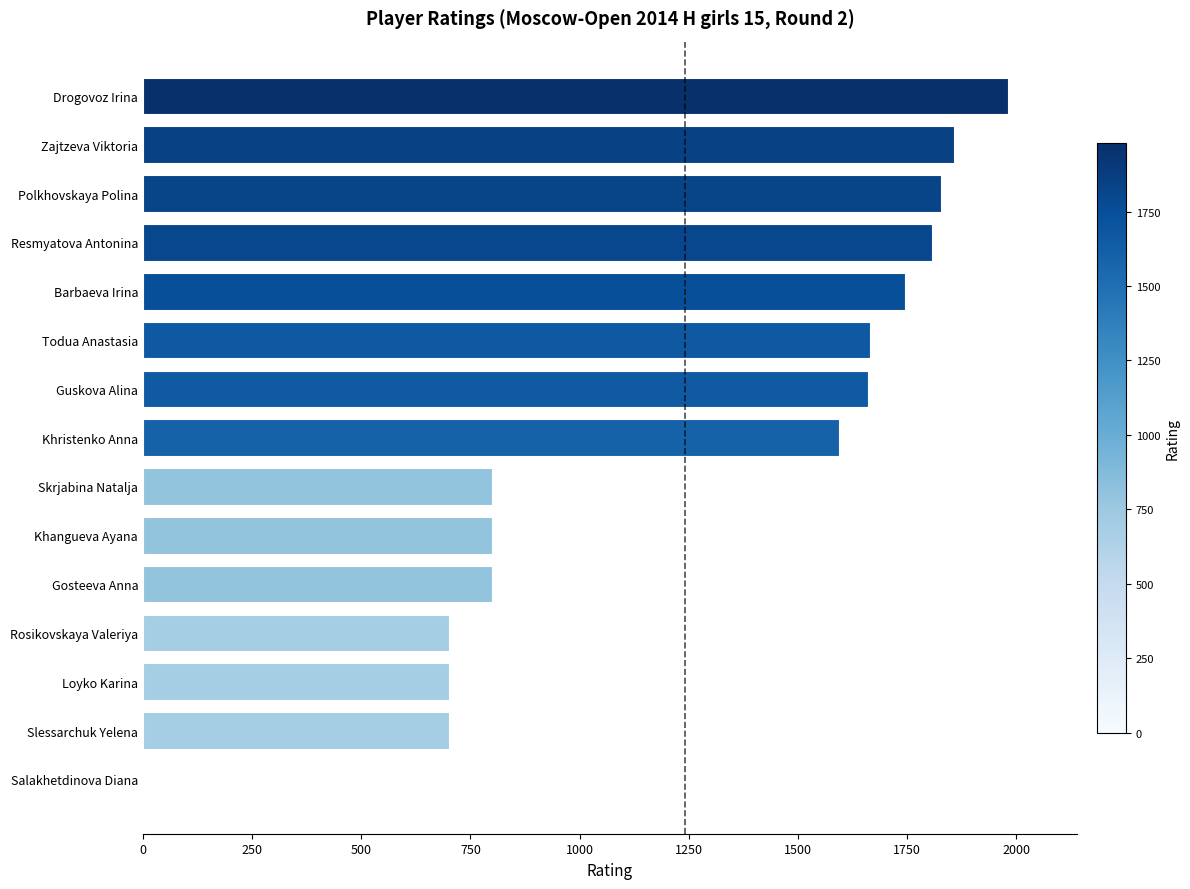

Is it true that the value at Drogovoz Irina is 1981?

True